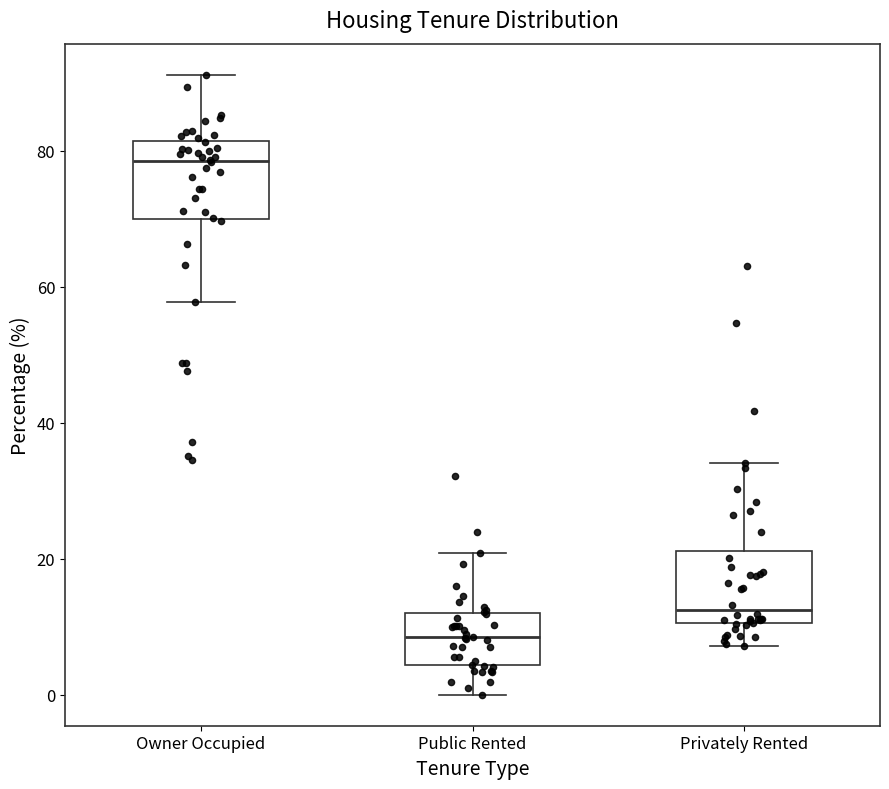

Reading left to right, read every box against the y-axis: the position of its median line, the range the box covers, and the ends of its whiskers. The values are not printed on the chart, so give them approximately, as read against the axis.

Owner Occupied: median 78, box 70 to 82, whiskers 58 to 92
Public Rented: median 8, box 4 to 12, whiskers 0 to 20
Privately Rented: median 12, box 10 to 22, whiskers 8 to 34